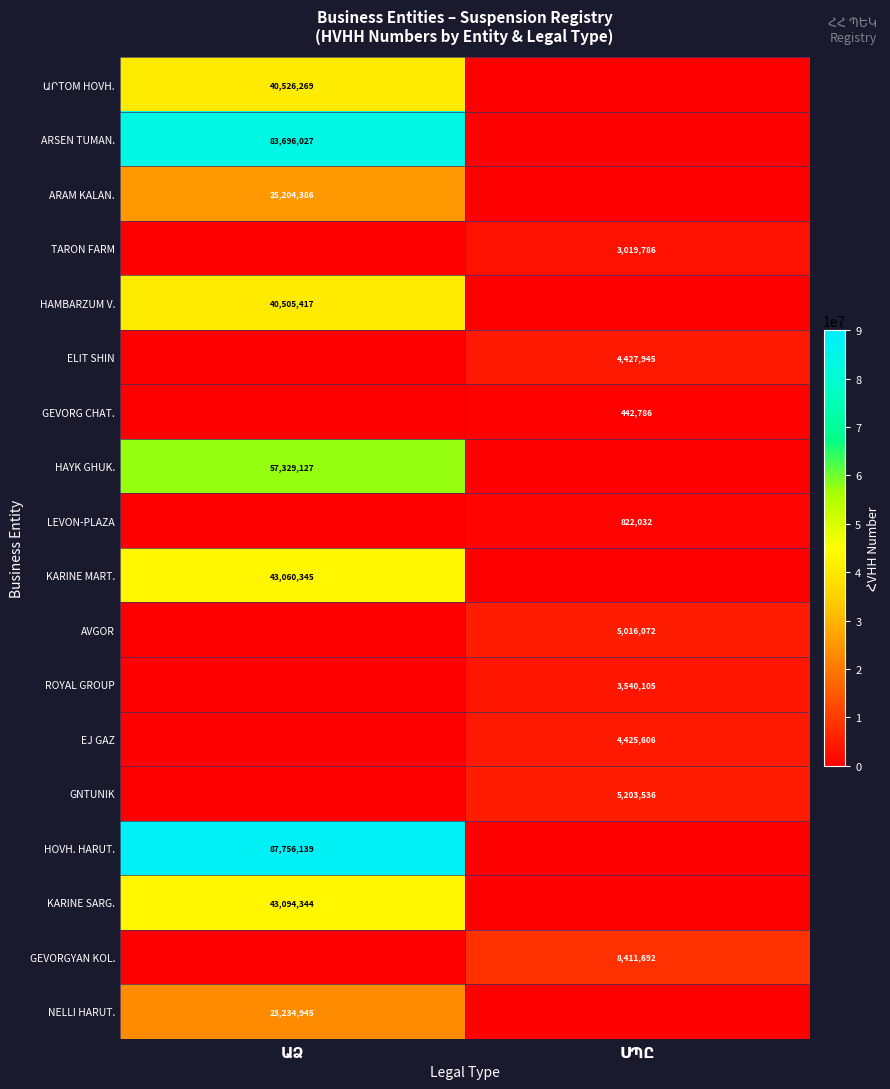

What is the spread (max minus min) of values at ՍՊԸ?

8411692